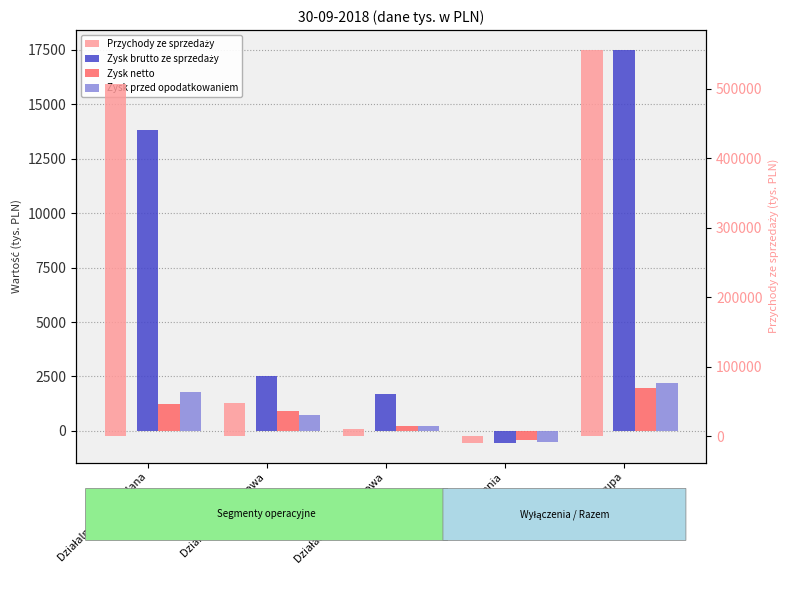

Rank the series at Wyłączenia from lowest to highest value.

Przychody ze sprzedaży, Zysk brutto ze sprzedaży, Zysk przed opodatkowaniem, Zysk netto